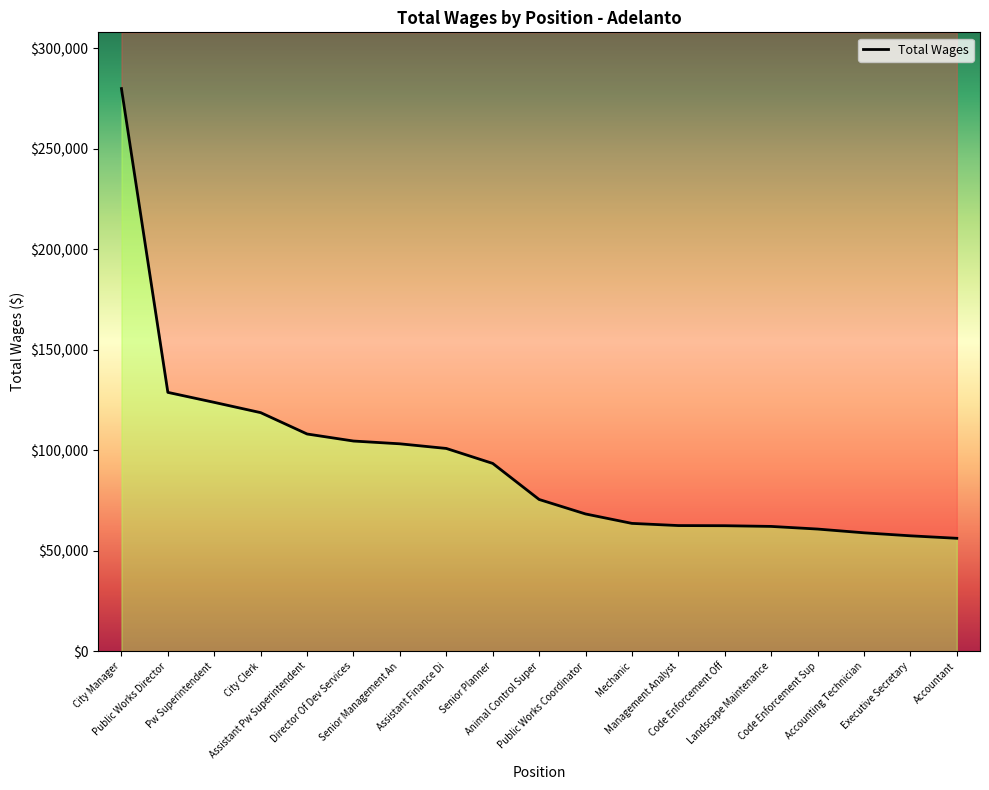

What is the sum of the values at Accountant and Animal Control Super?

131714